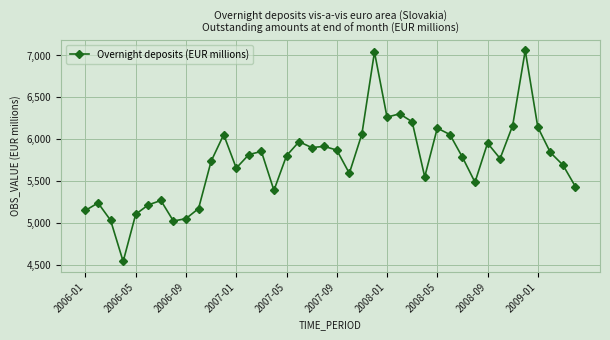

What is the maximum value shown in the chart?

7059.7